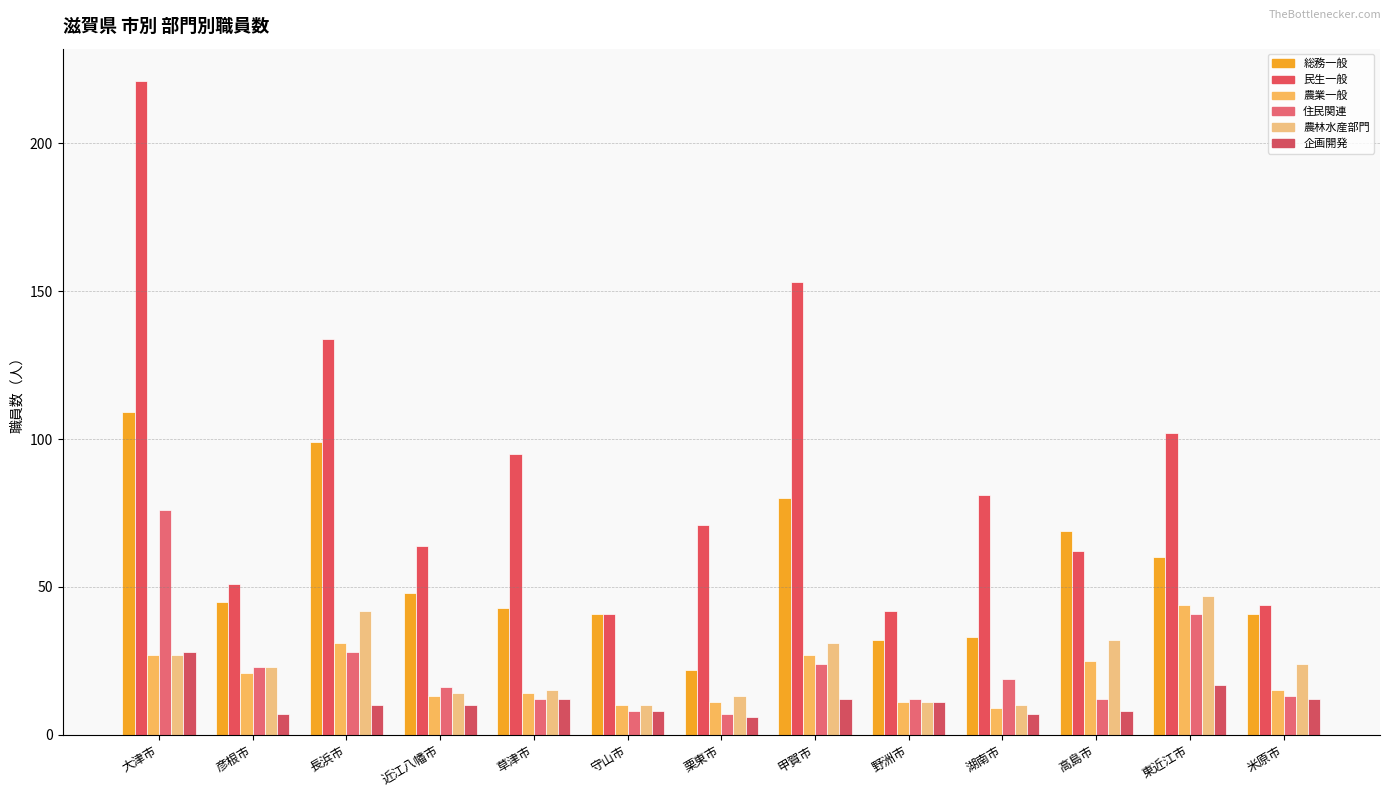

Reading left to right, list all the values displayed in this chart.

総務一般: 大津市=109	彦根市=45	長浜市=99	近江八幡市=48	草津市=43	守山市=41	栗東市=22	甲賀市=80	野洲市=32	湖南市=33	高島市=69	東近江市=60	米原市=41
民生一般: 大津市=221	彦根市=51	長浜市=134	近江八幡市=64	草津市=95	守山市=41	栗東市=71	甲賀市=153	野洲市=42	湖南市=81	高島市=62	東近江市=102	米原市=44
農業一般: 大津市=27	彦根市=21	長浜市=31	近江八幡市=13	草津市=14	守山市=10	栗東市=11	甲賀市=27	野洲市=11	湖南市=9	高島市=25	東近江市=44	米原市=15
住民関連: 大津市=76	彦根市=23	長浜市=28	近江八幡市=16	草津市=12	守山市=8	栗東市=7	甲賀市=24	野洲市=12	湖南市=19	高島市=12	東近江市=41	米原市=13
農林水産部門: 大津市=27	彦根市=23	長浜市=42	近江八幡市=14	草津市=15	守山市=10	栗東市=13	甲賀市=31	野洲市=11	湖南市=10	高島市=32	東近江市=47	米原市=24
企画開発: 大津市=28	彦根市=7	長浜市=10	近江八幡市=10	草津市=12	守山市=8	栗東市=6	甲賀市=12	野洲市=11	湖南市=7	高島市=8	東近江市=17	米原市=12